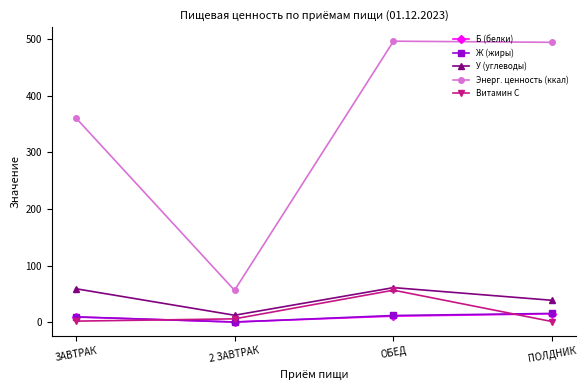

Is it true that У (углеводы) equals 60.9 at ПОЛДНИК?

False